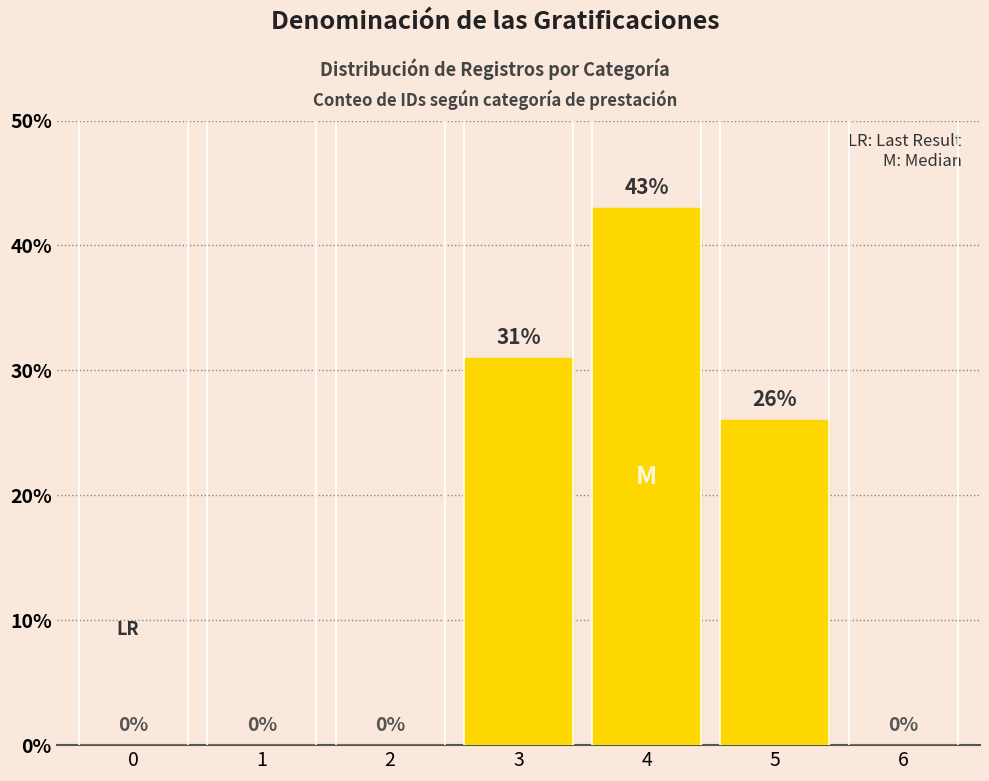

At which label is the value closest to 21?

5